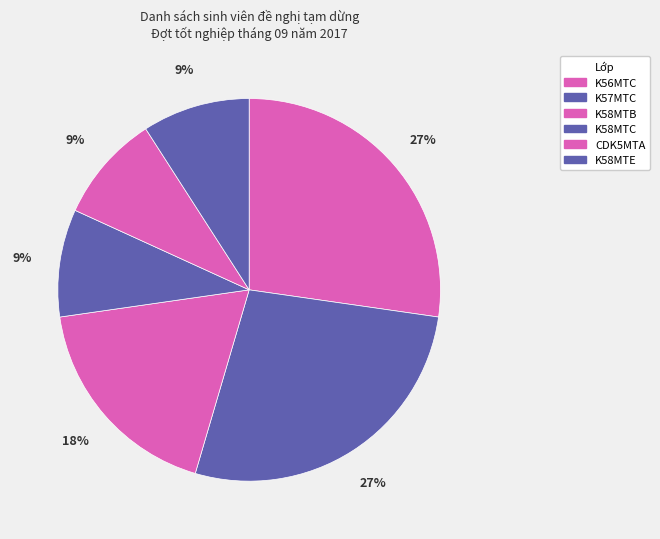

What is the change in value from K57MTC to CDK5MTA?

-2